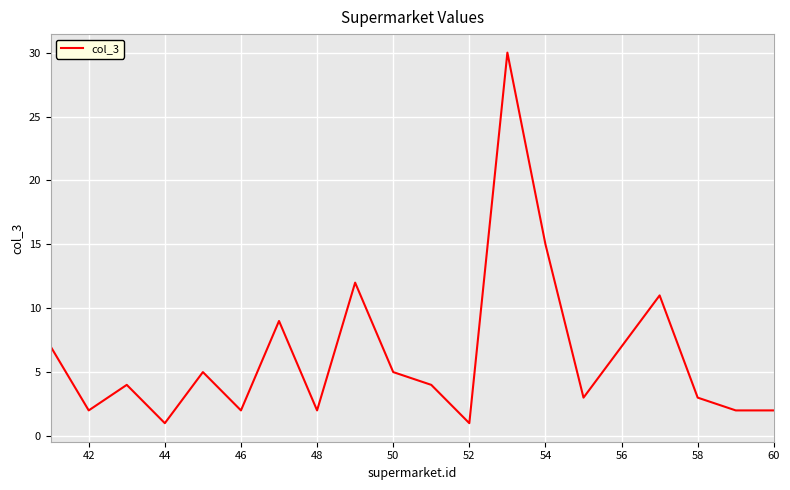

What is the maximum value shown in the chart?

30